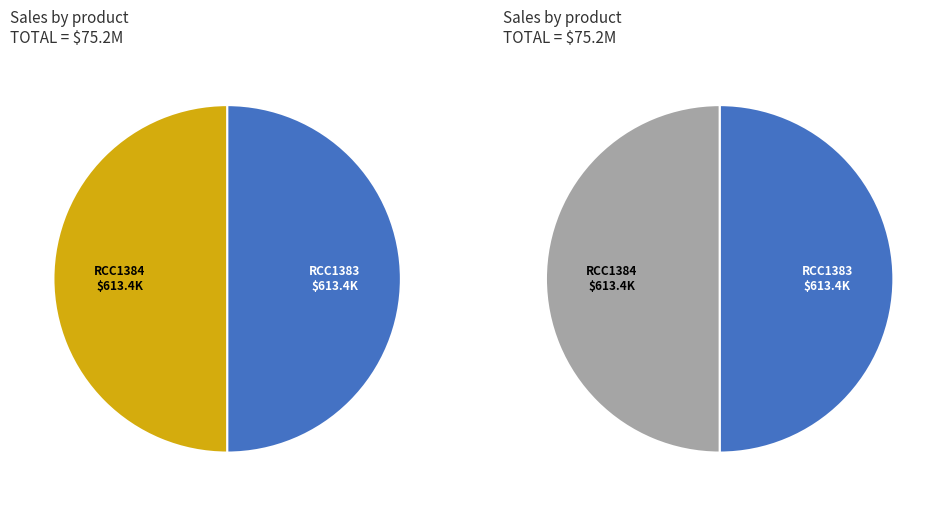

Is it true that RCC1384 is 50% of the pie?

True